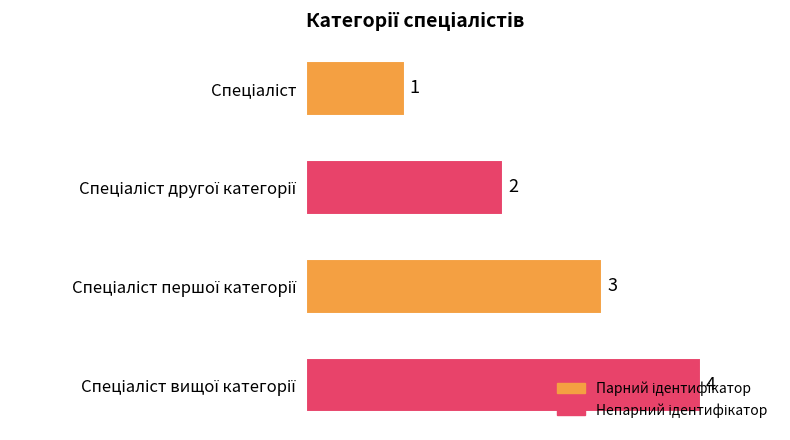

How many data points are less than 3?

2